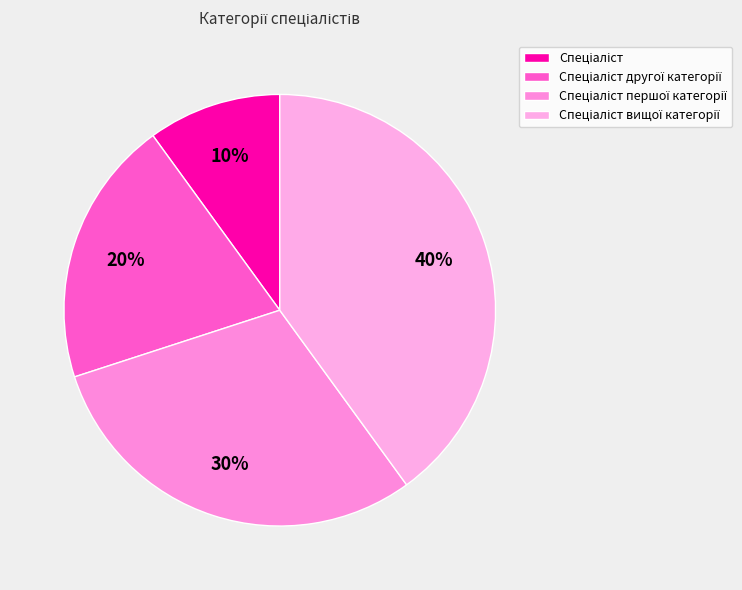

How many slices are in this pie chart?

4